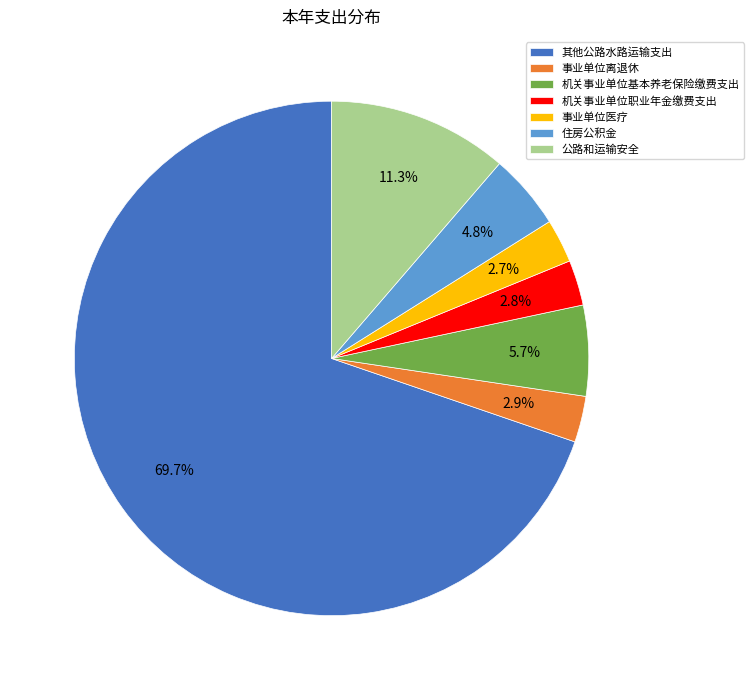

What percentage is NOT represented by 事业单位离退休?

97.1%